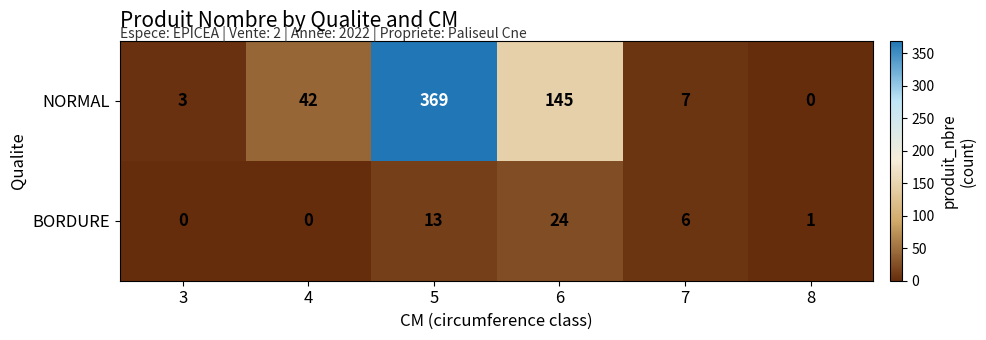

What is the total value across all series at 4?

42